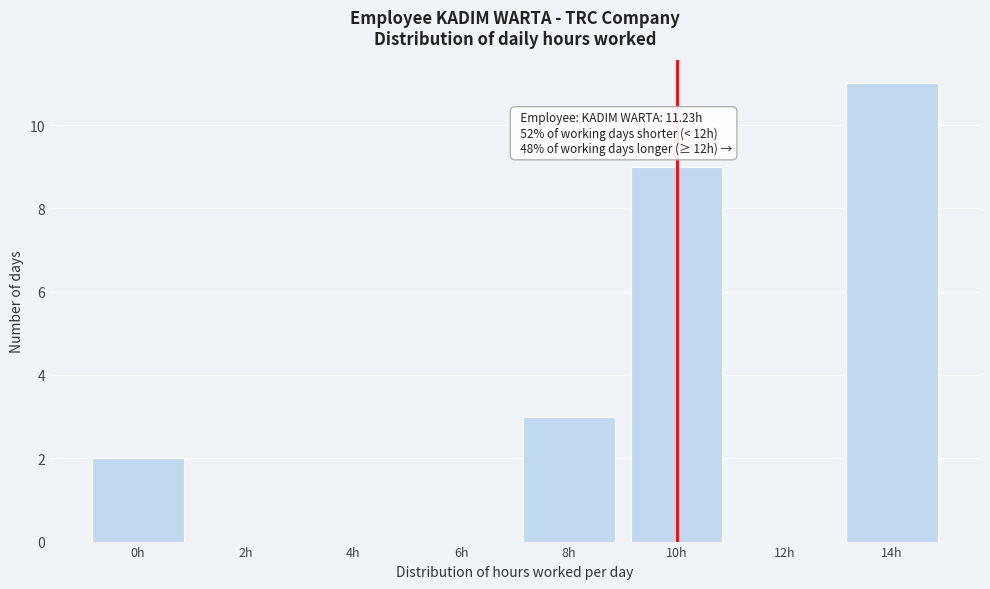

Reading right to left, list all the values displayed in this chart.

14h=11	12h=0	10h=9	8h=3	6h=0	4h=0	2h=0	0h=2